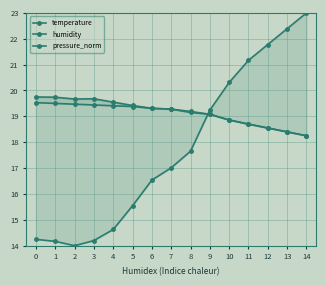

Which series has the largest total across all categories?

temperature